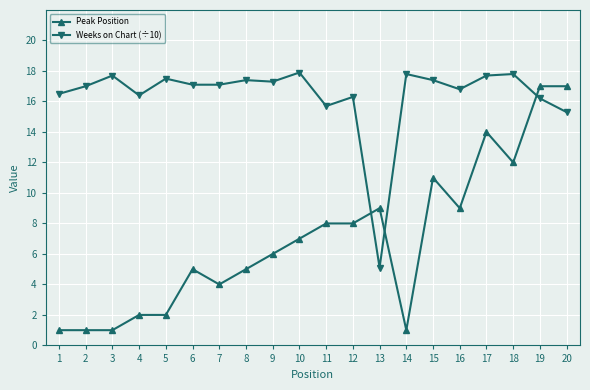

Is it true that Peak Position equals 9.0 at 16?

True